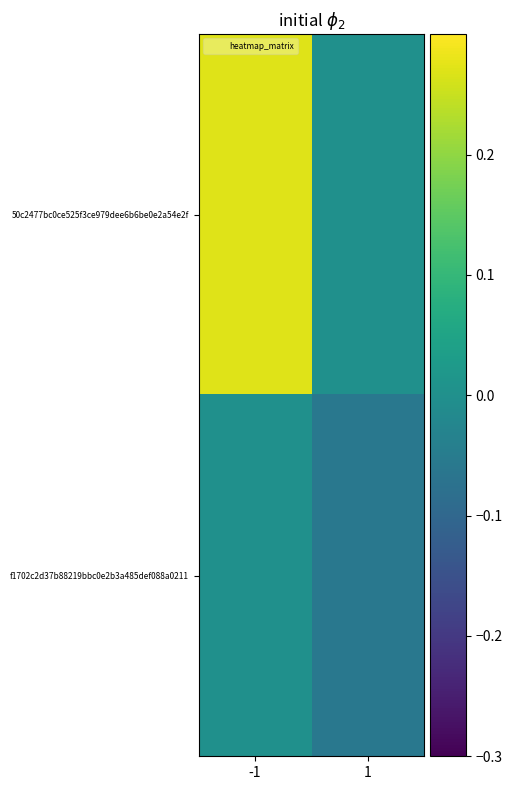

How many data points does each series have?

2